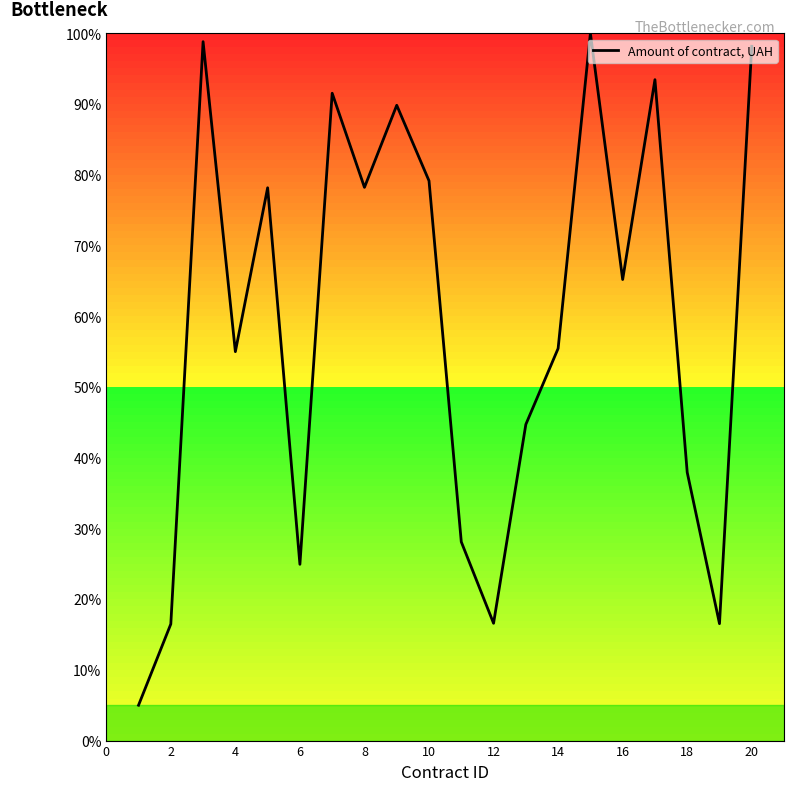

What is the greatest value displayed?

100.0